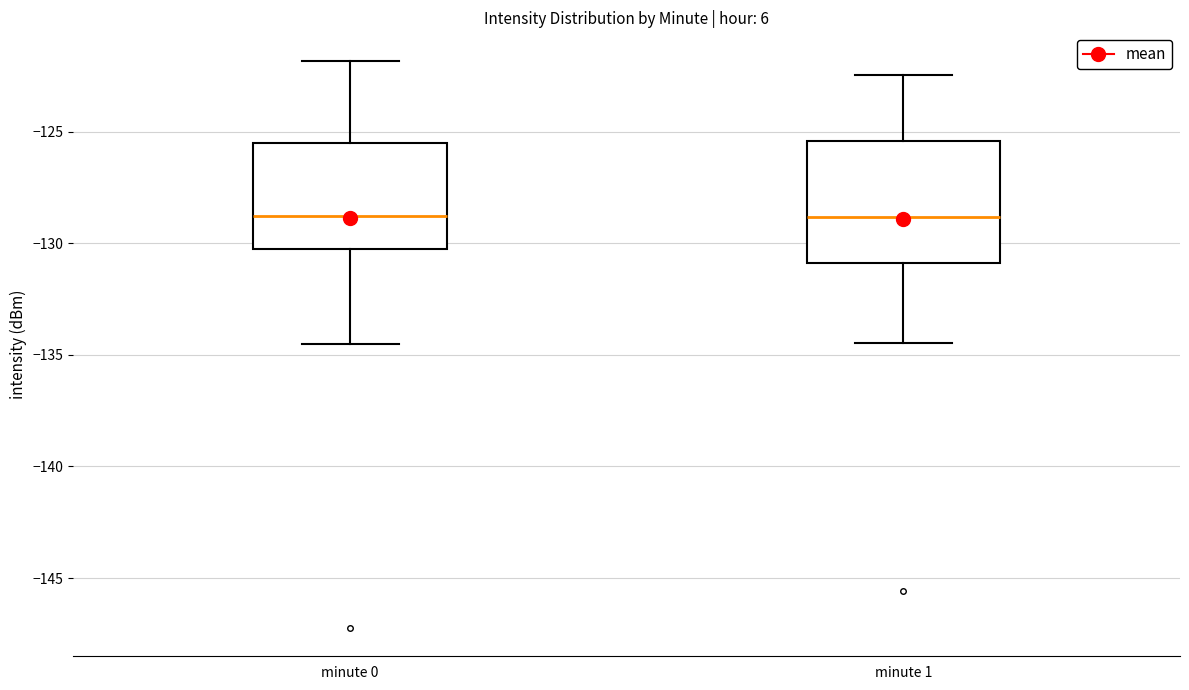

Reading left to right, read every box against the y-axis: the position of its median line, the range the box covers, and the ends of its whiskers. The values are not printed on the chart, so give them approximately, as read against the axis.

minute 0: median -129.0, box -130.0 to -125.5, whiskers -134.5 to -122.0
minute 1: median -129.0, box -131.0 to -125.5, whiskers -134.5 to -122.5